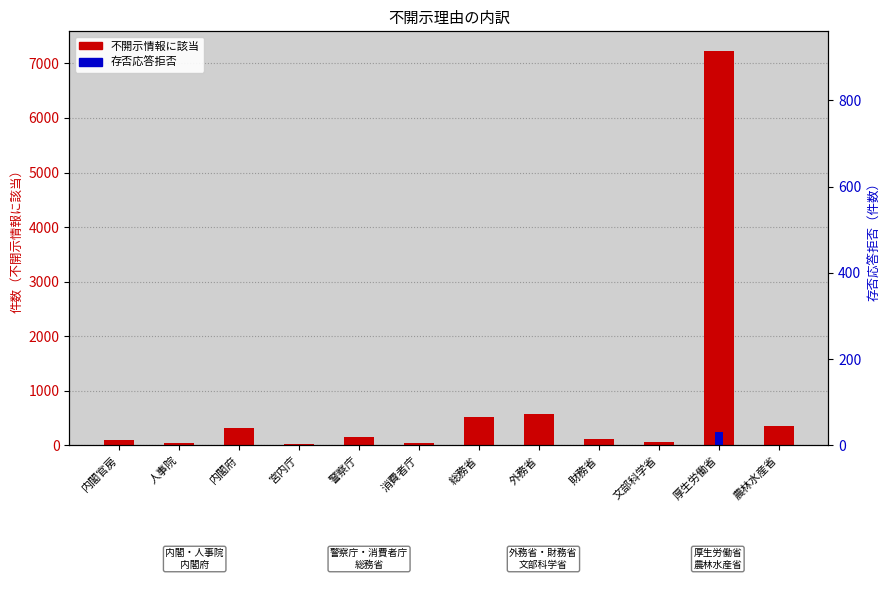

What is the spread (max minus min) of values at 厚生労働省?

6986